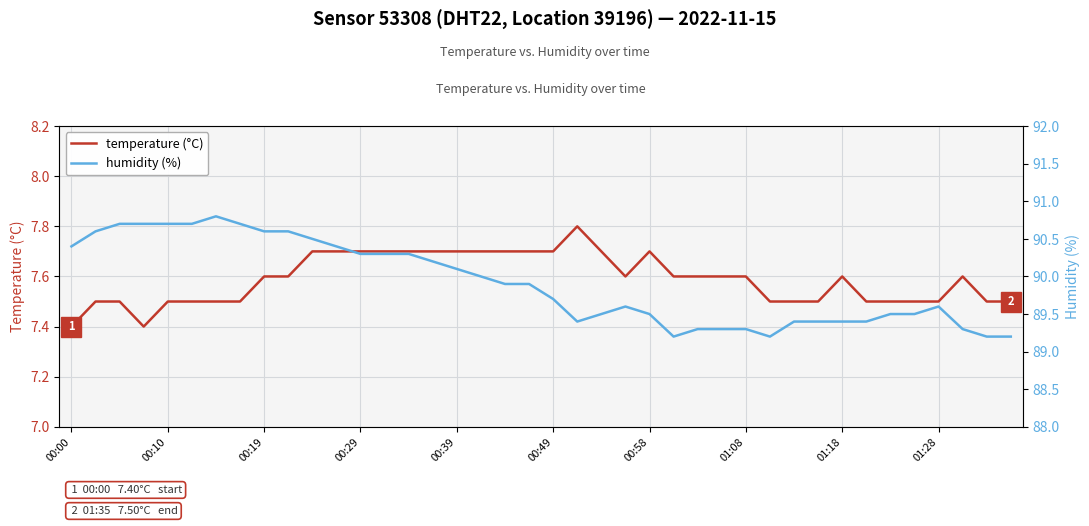

What is the maximum value for temperature (°C)?

7.8